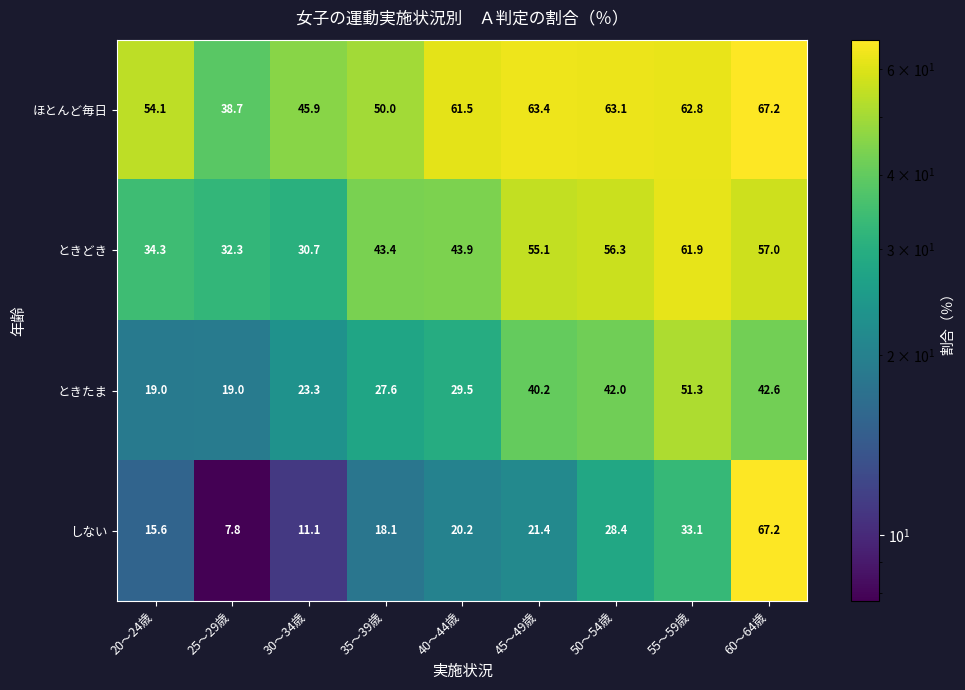

Which series has the largest total across all categories?

ほとんど毎日